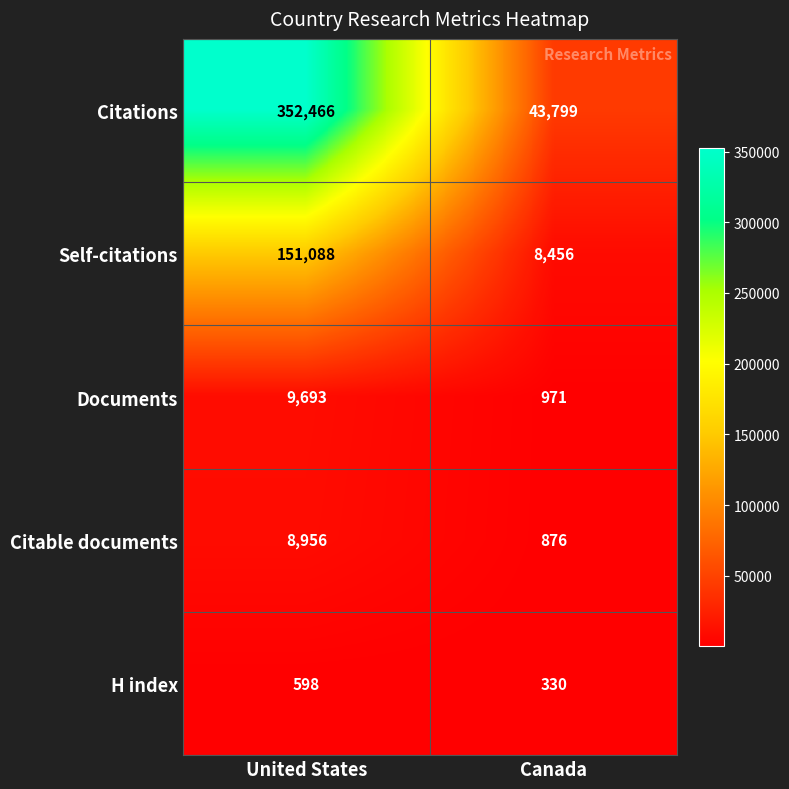

Is the value of Self-citations at Canada greater than the value of Citations at United States?

No